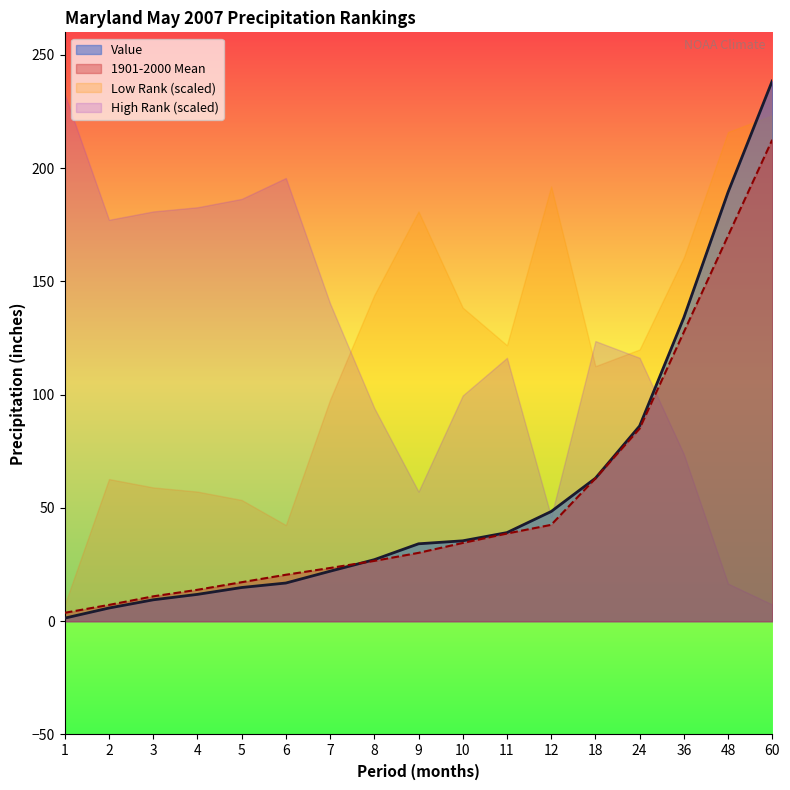

At which label does Value first exceed 34?

9